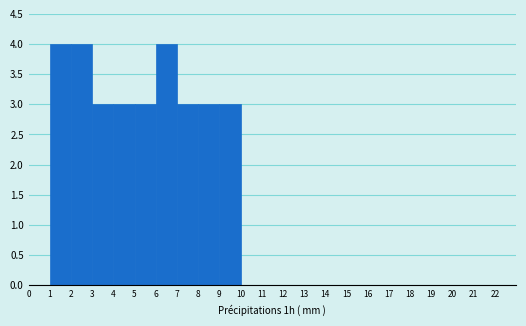

Reading left to right, list every bar in this chart as the range it spans on the x-axis followed by its height. The values are not printed on the chart, so give them approximately, as read against the axis.

0 to 1: 0
1 to 2: 4
2 to 3: 4
3 to 4: 3
4 to 5: 3
5 to 6: 3
6 to 7: 4
7 to 8: 3
8 to 9: 3
9 to 10: 3
10 to 11: 0
11 to 12: 0
12 to 13: 0
13 to 14: 0
14 to 15: 0
15 to 16: 0
16 to 17: 0
17 to 18: 0
18 to 19: 0
19 to 20: 0
20 to 21: 0
21 to 22: 0
22 to 23: 0